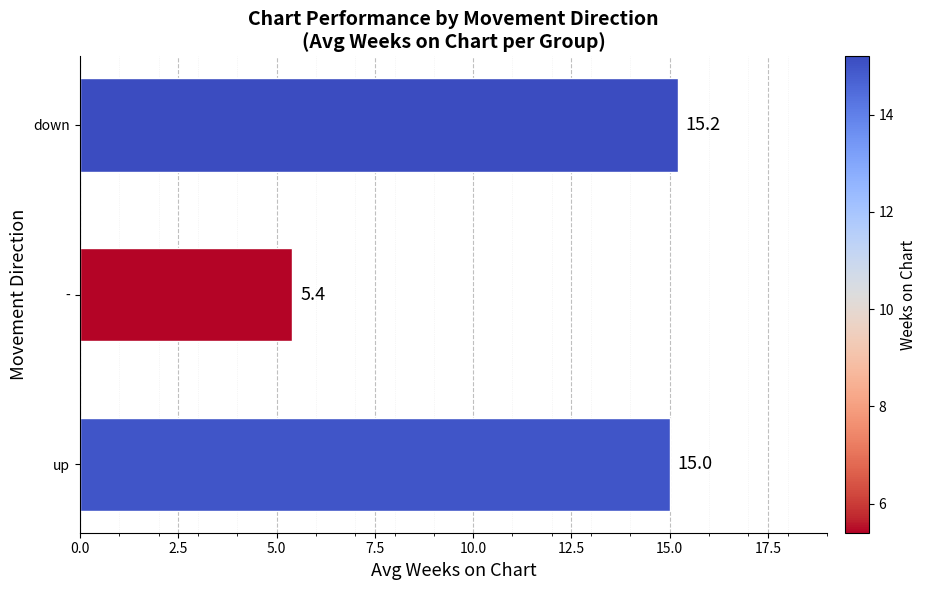

What is the difference between the second highest and minimum values?

9.6